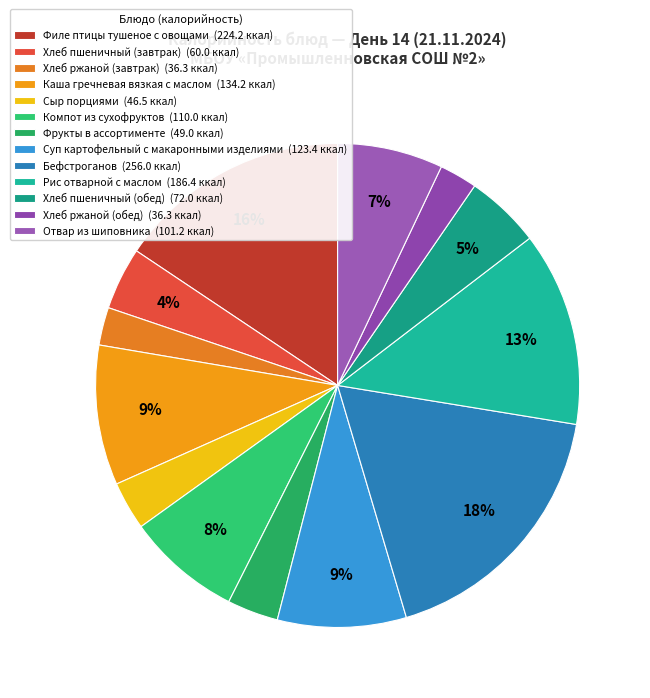

The Суп картофельный с макаронными изделиями slice represents 1% of the pie. True or false?

False